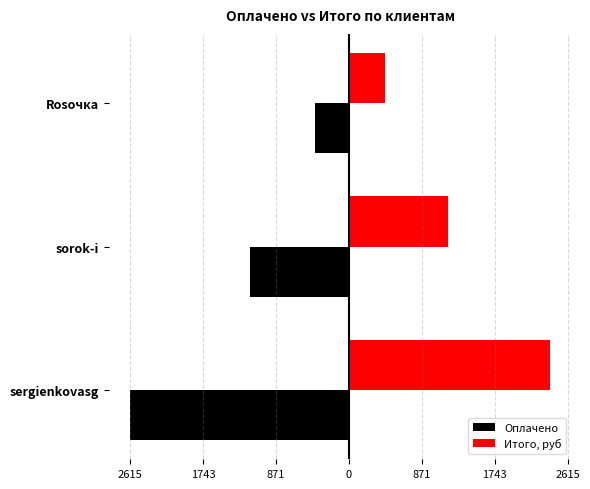

What are all the series names shown in the legend?

Оплачено, Итого, руб